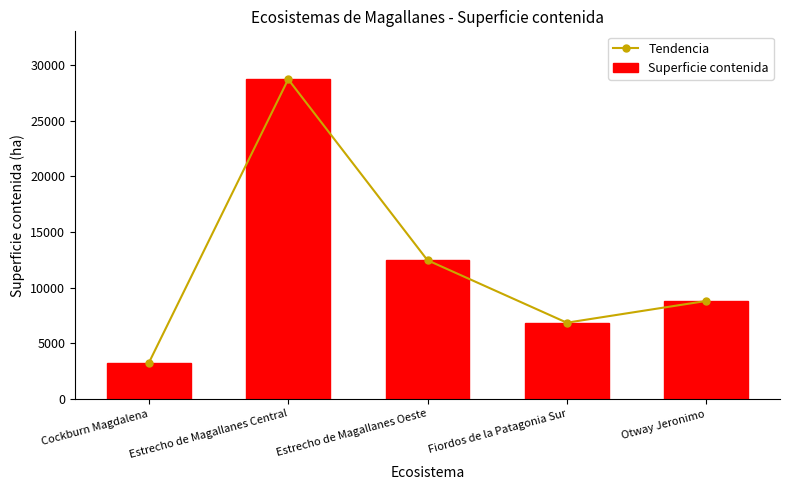

The value of Superficie contenida at Otway Jeronimo is 8798.3. True or false?

True